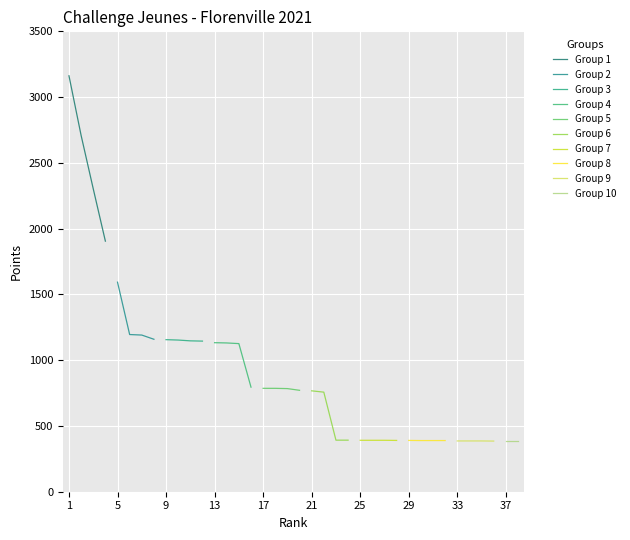

What is the lowest value of the Group 1 series?

1905